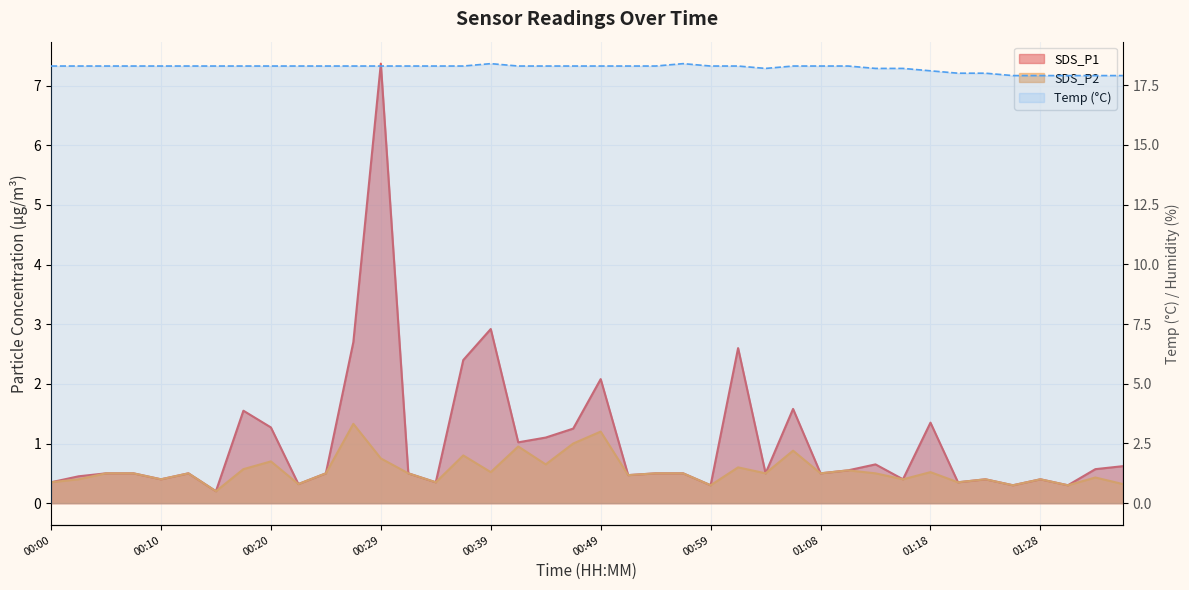

Between 00:54 and 00:24, which is larger?

00:54